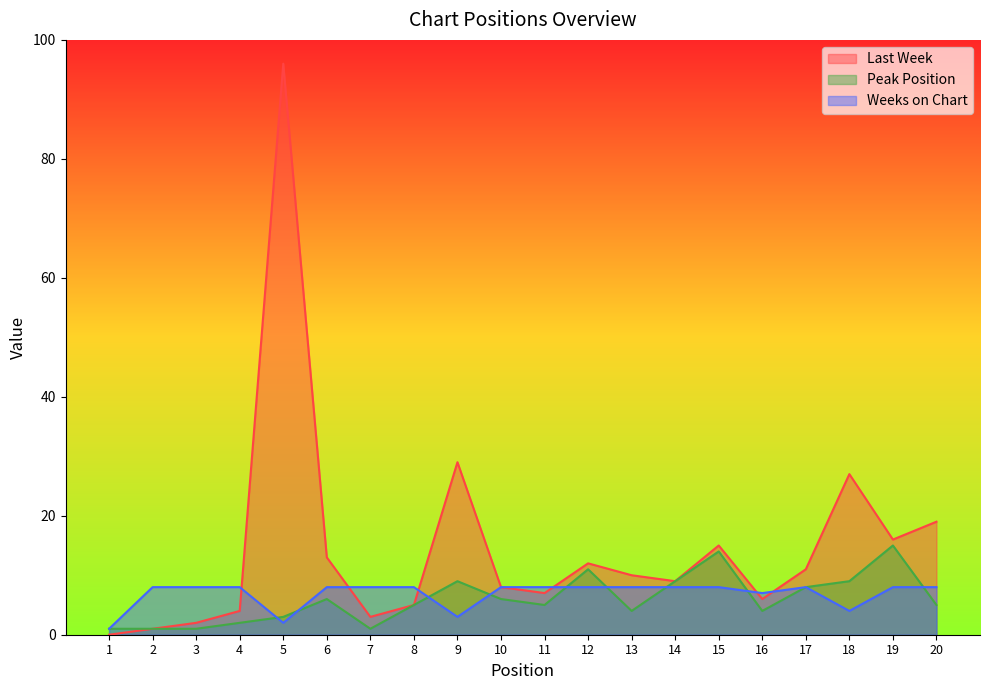

What is the average value of the Weeks on Chart series?

7